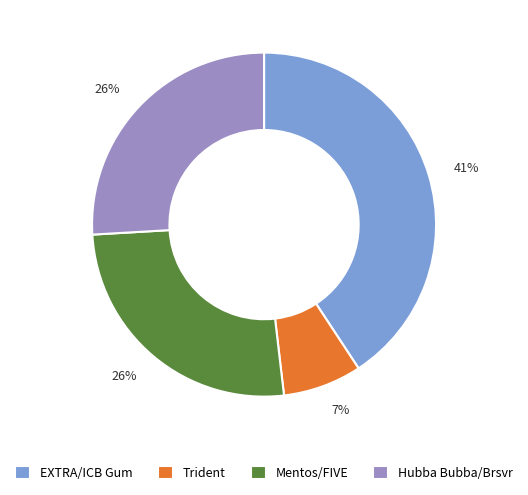

To the nearest percent, what is the average slice percentage?

25%